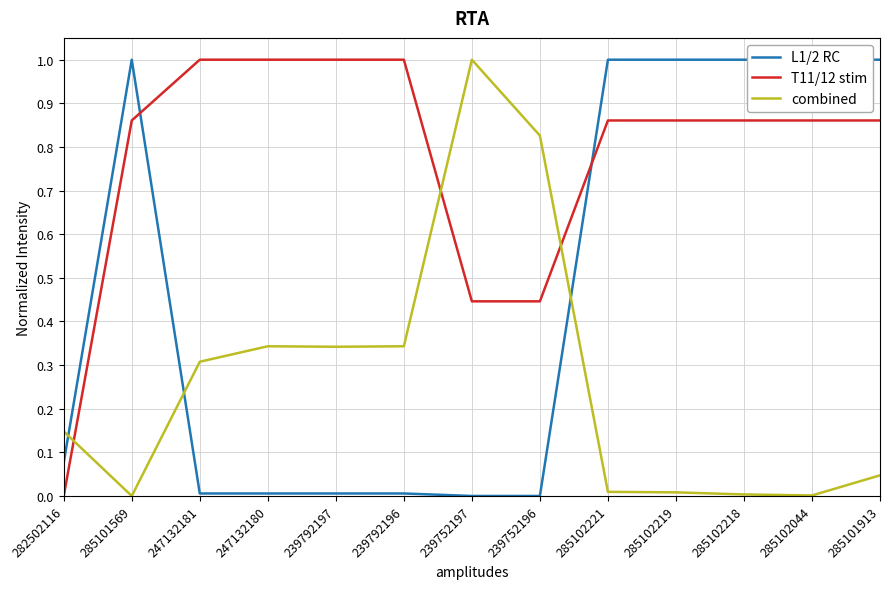

After their last crossing, which series has the higher values: T11/12 stim or combined?

T11/12 stim